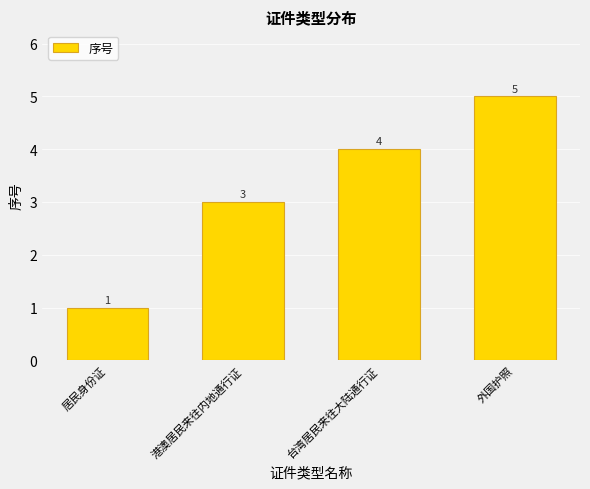

At which category does the chart reach its minimum across all series?

居民身份证